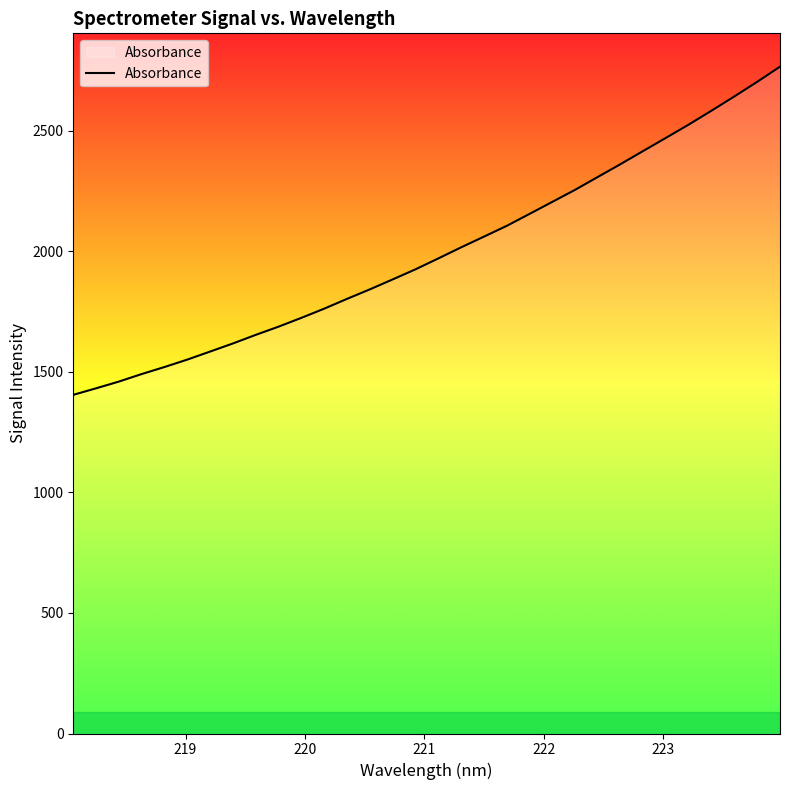

What is the maximum value shown in the chart?

2765.7